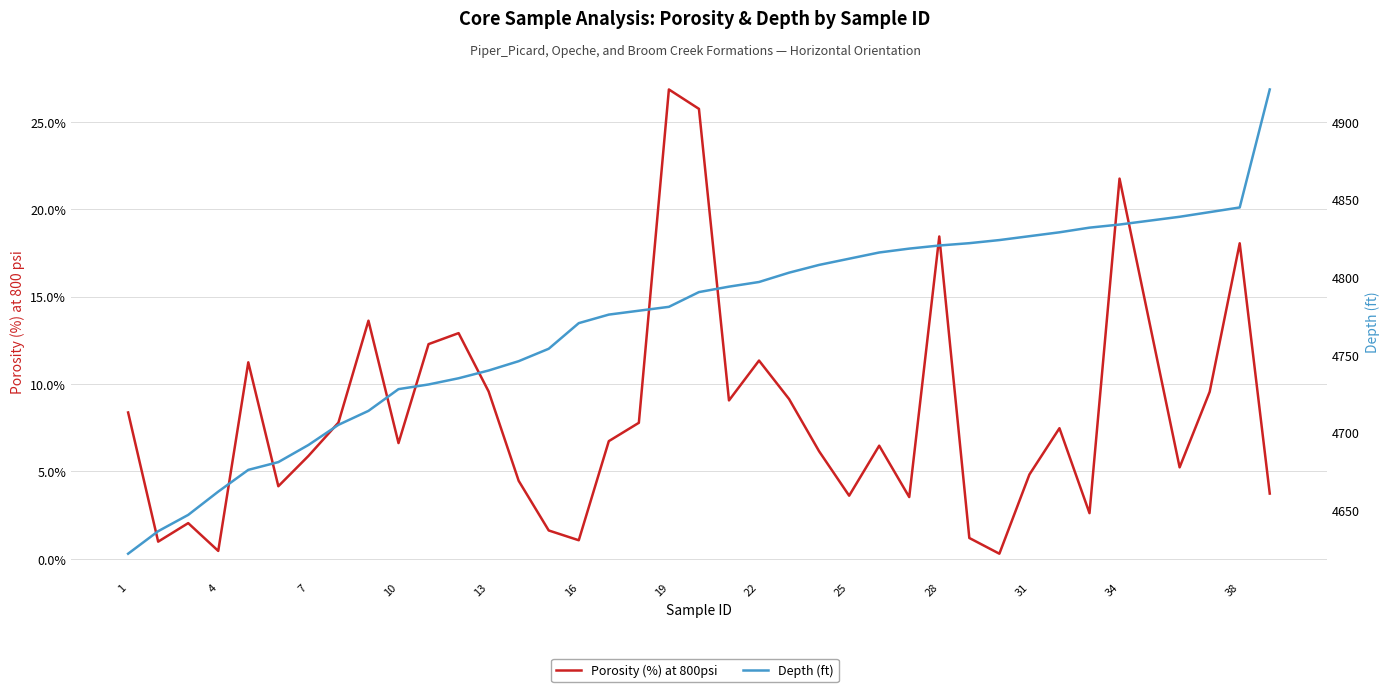

True or false: Porosity (%) at 800psi and Depth (ft) cross at least once.

False